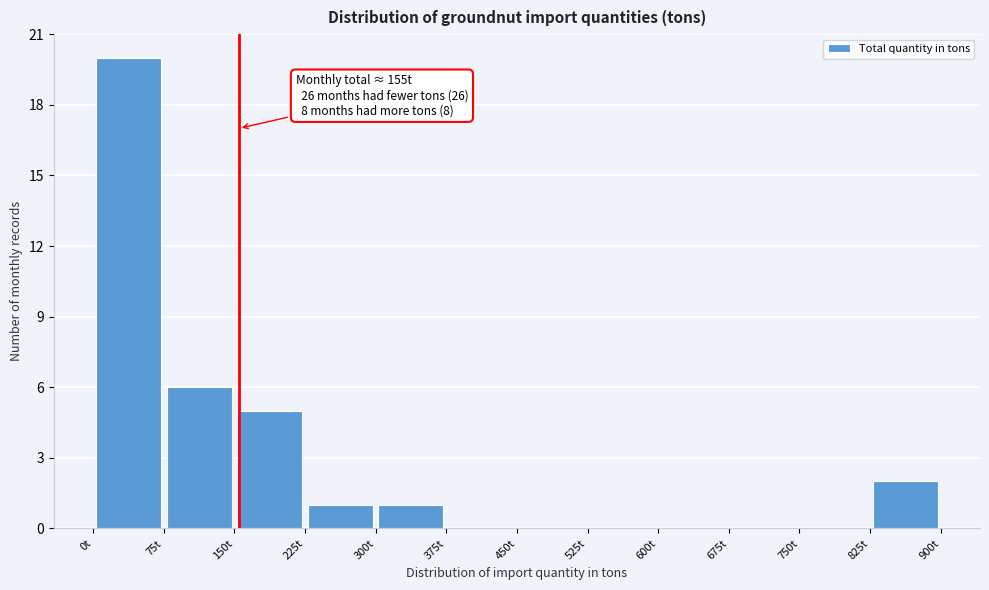

Which range on the x-axis has the tallest bar?

0 to 75